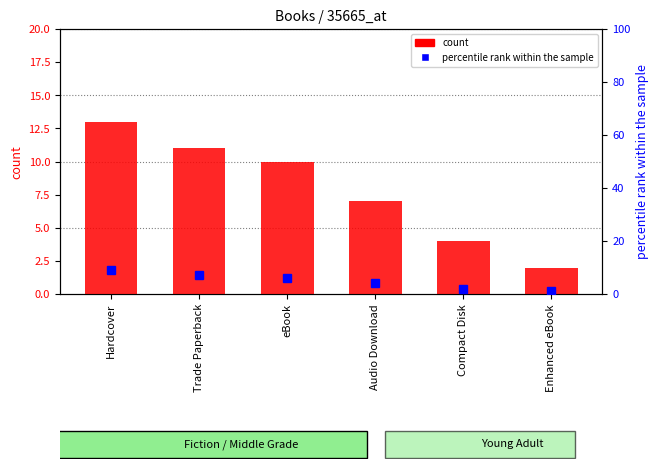

What are all the series names shown in the legend?

count, percentile rank within the sample